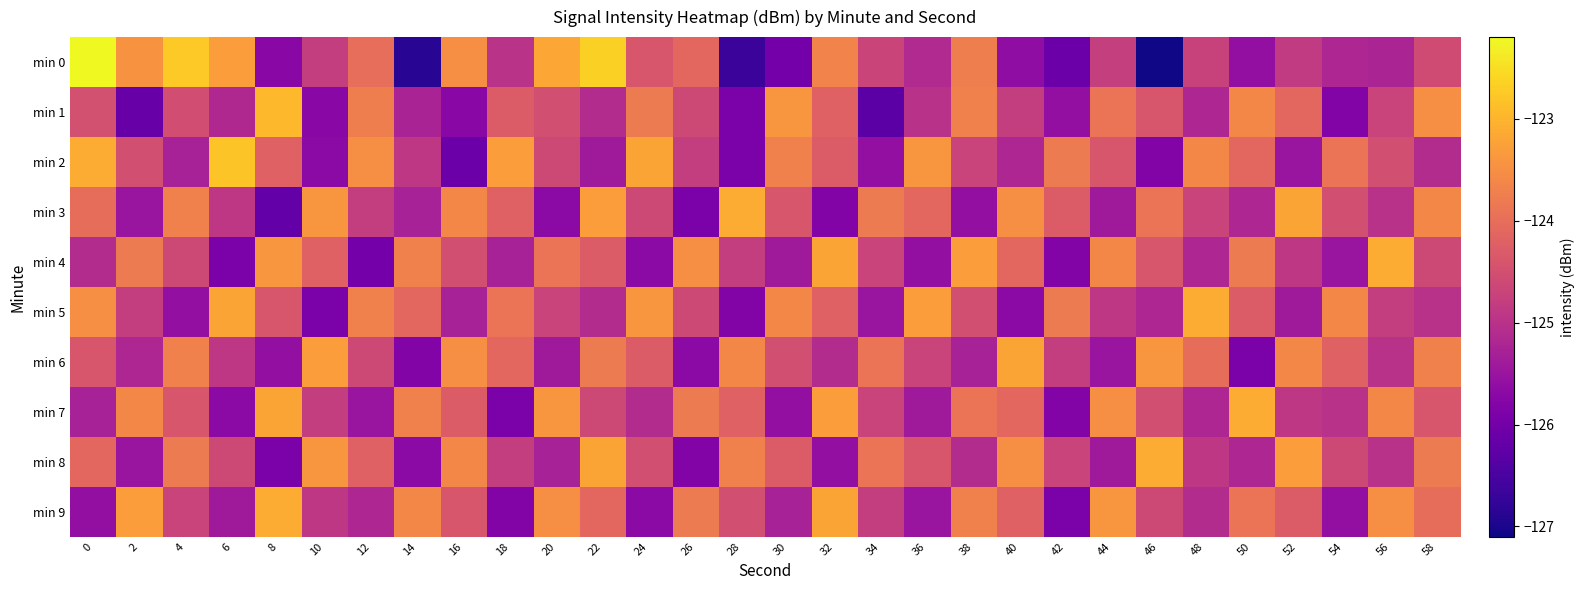

Which series has the largest range (max minus min)?

min 0